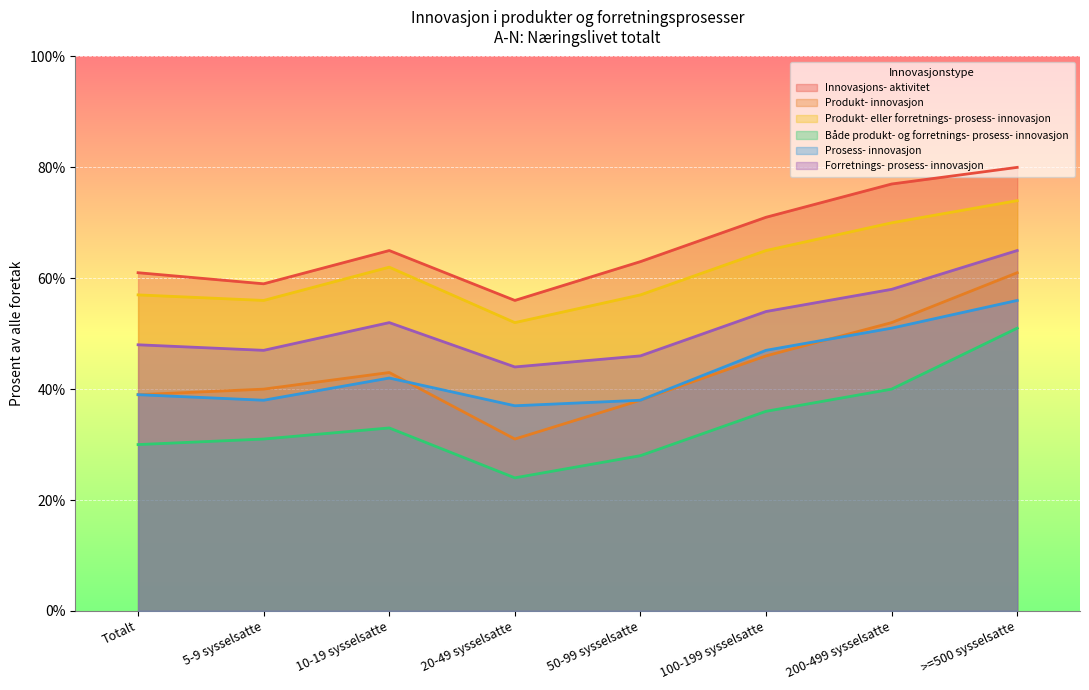

What position from the left is 200-499 sysselsatte?

7